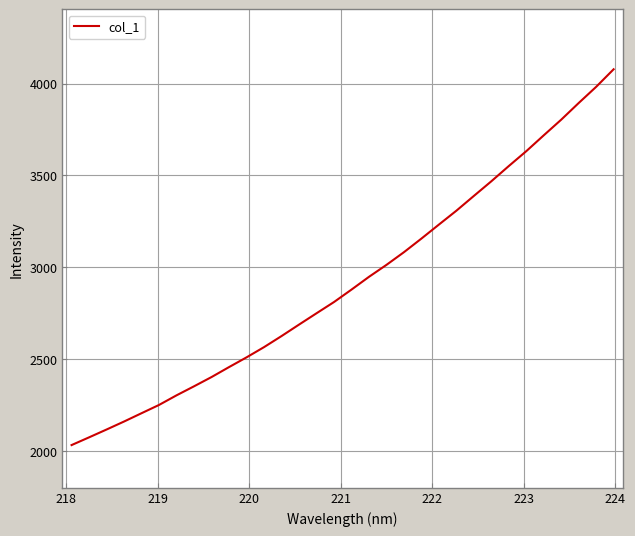

What is the difference between the maximum and minimum values?

2045.2